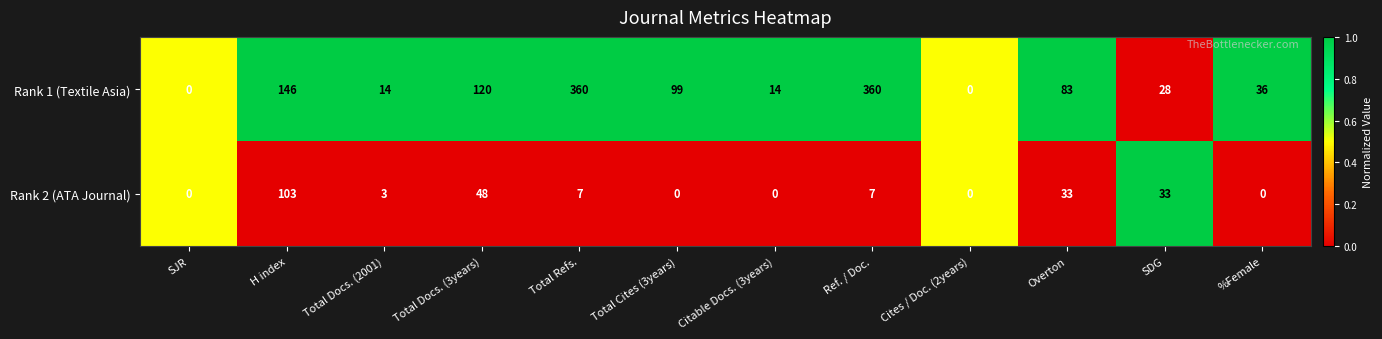

How many categories are shown in the chart?

12